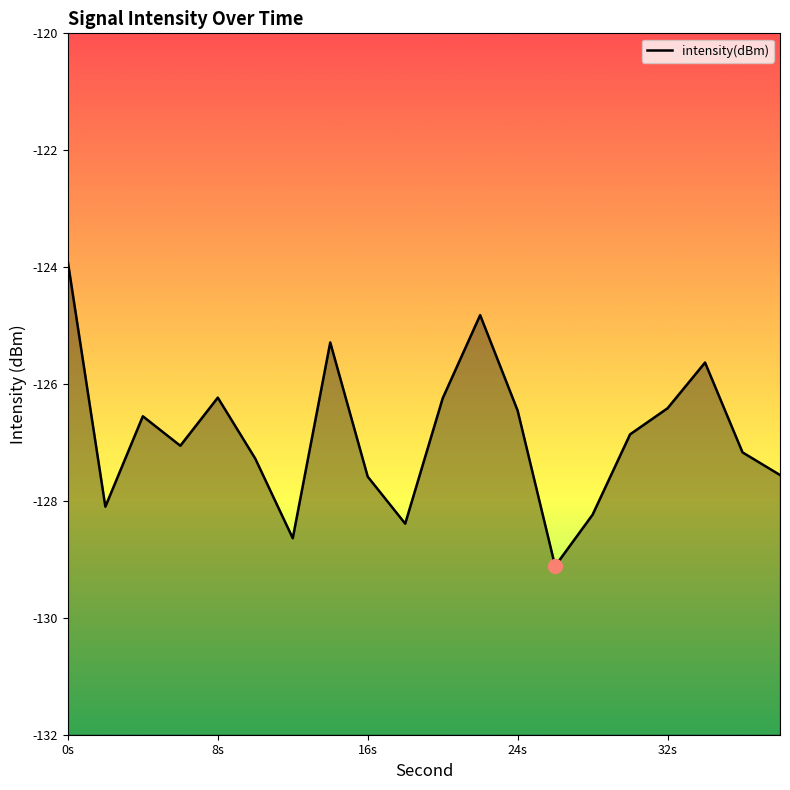

What is the maximum value shown in the chart?

-123.9